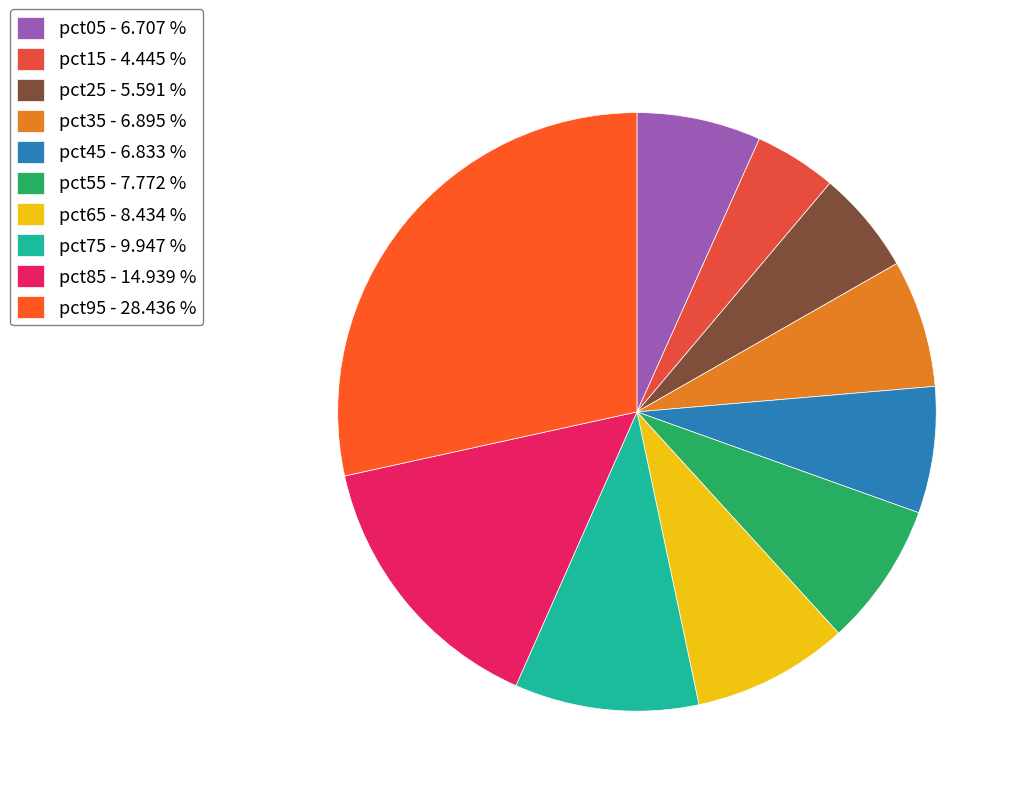

Combined, do pct95 and pct15 account for over 50%?

No